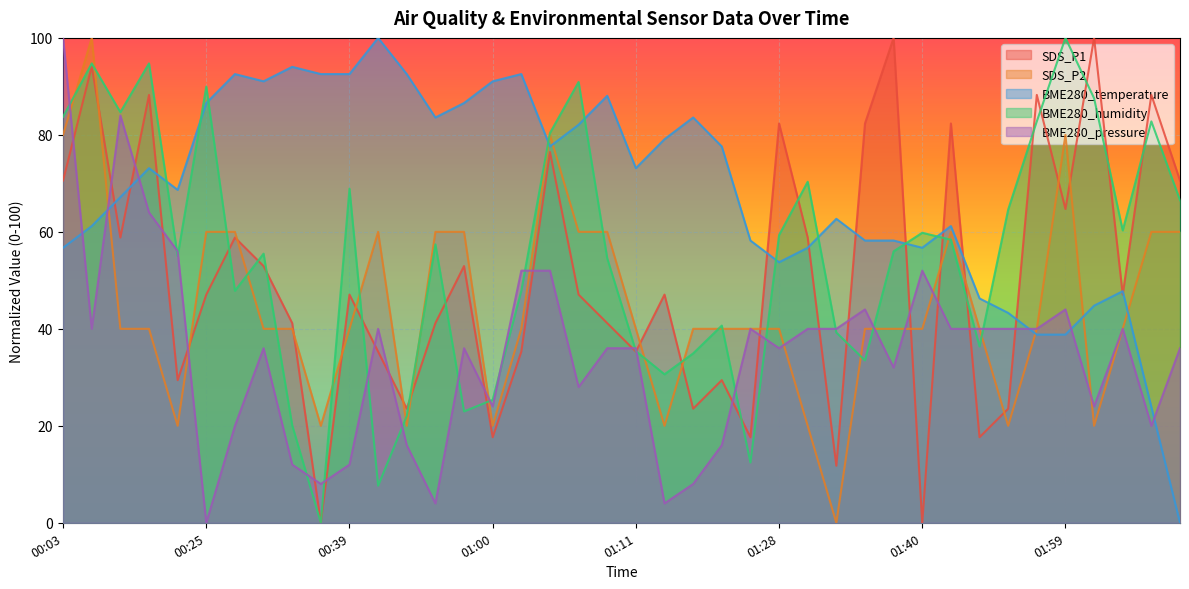

True or false: BME280_pressure and SDS_P1 cross at least once.

True